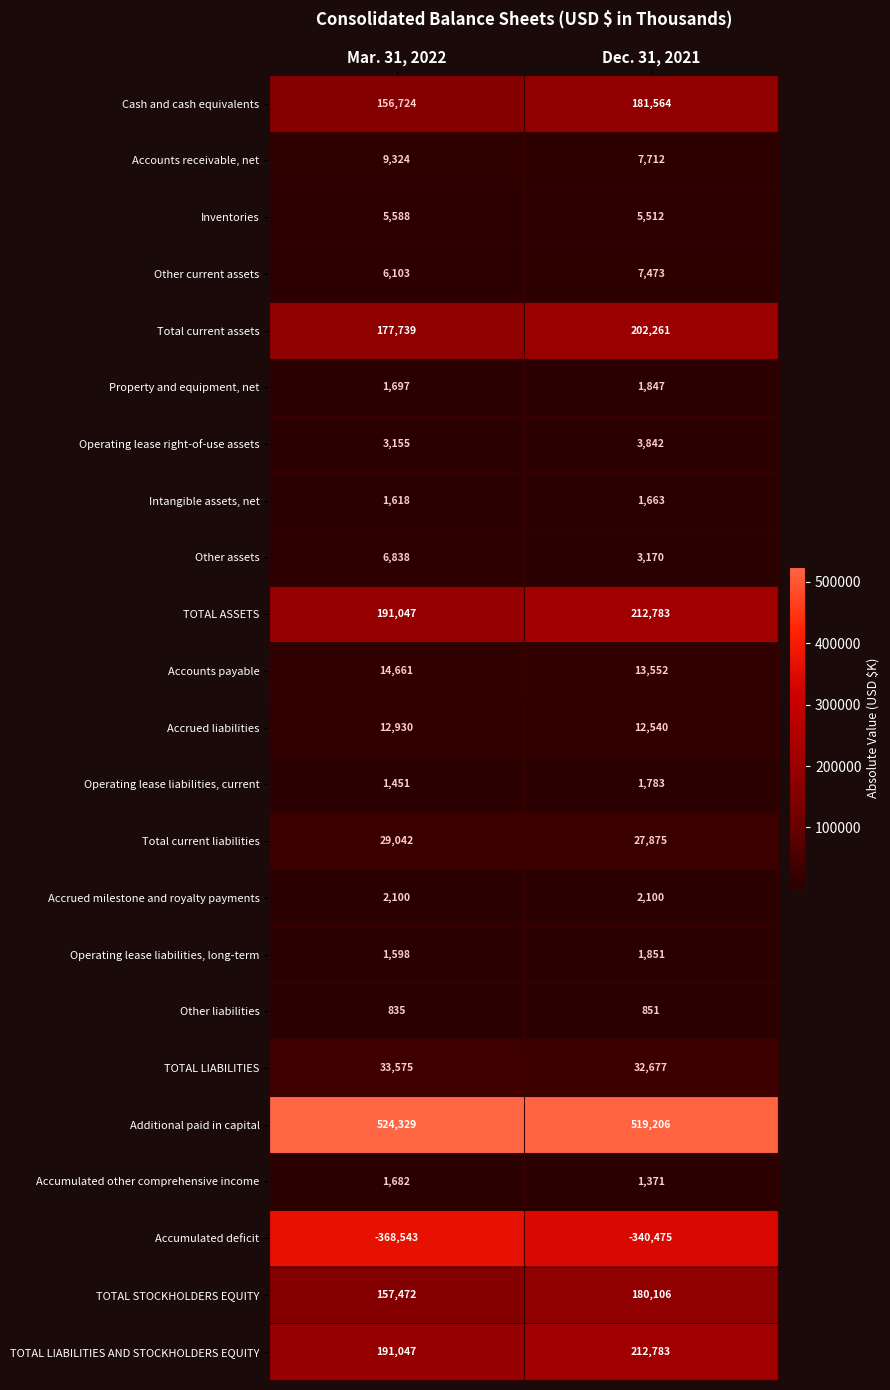

The Accumulated other comprehensive income series shows 1682 at Mar. 31, 2022. True or false?

True